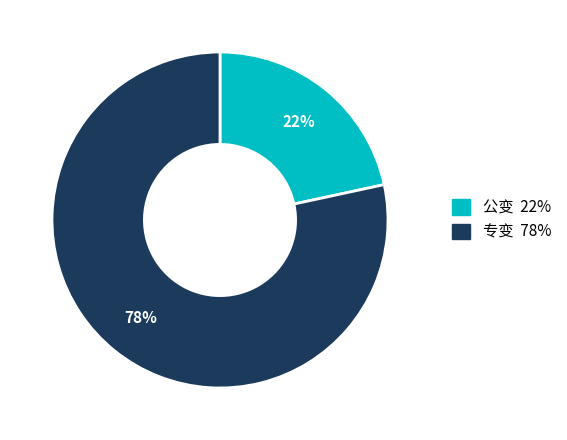

Rank the categories by value from highest to lowest.

专变, 公变